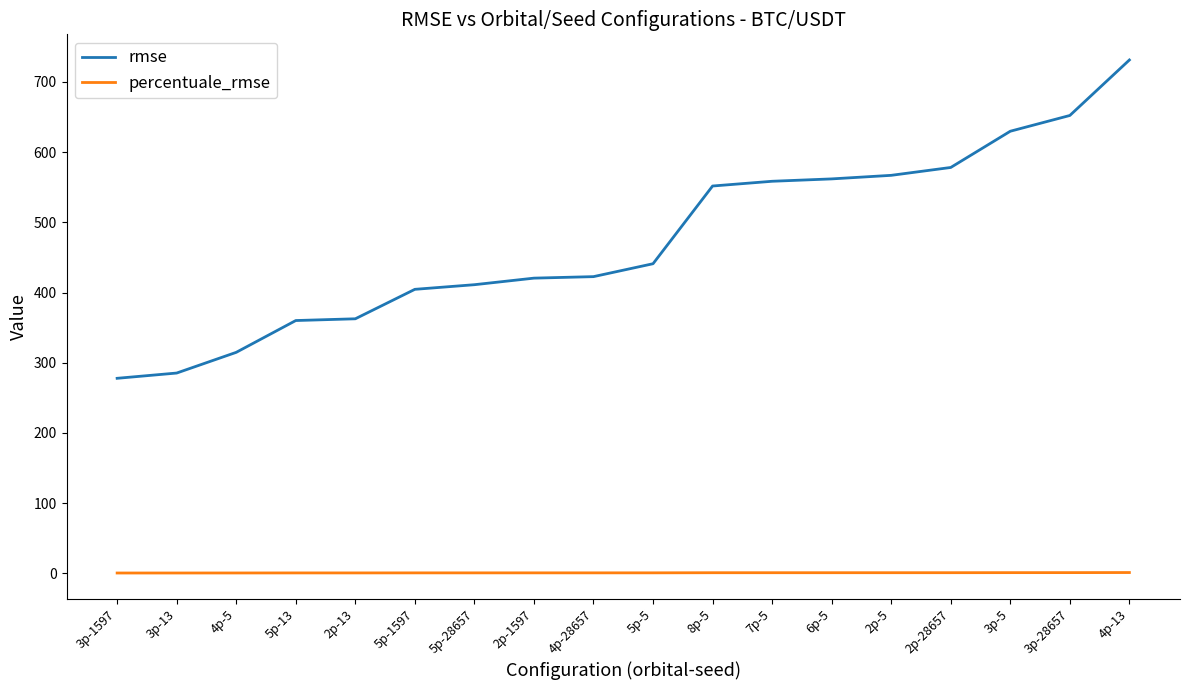

True or false: percentuale_rmse and rmse intersect in this chart.

False